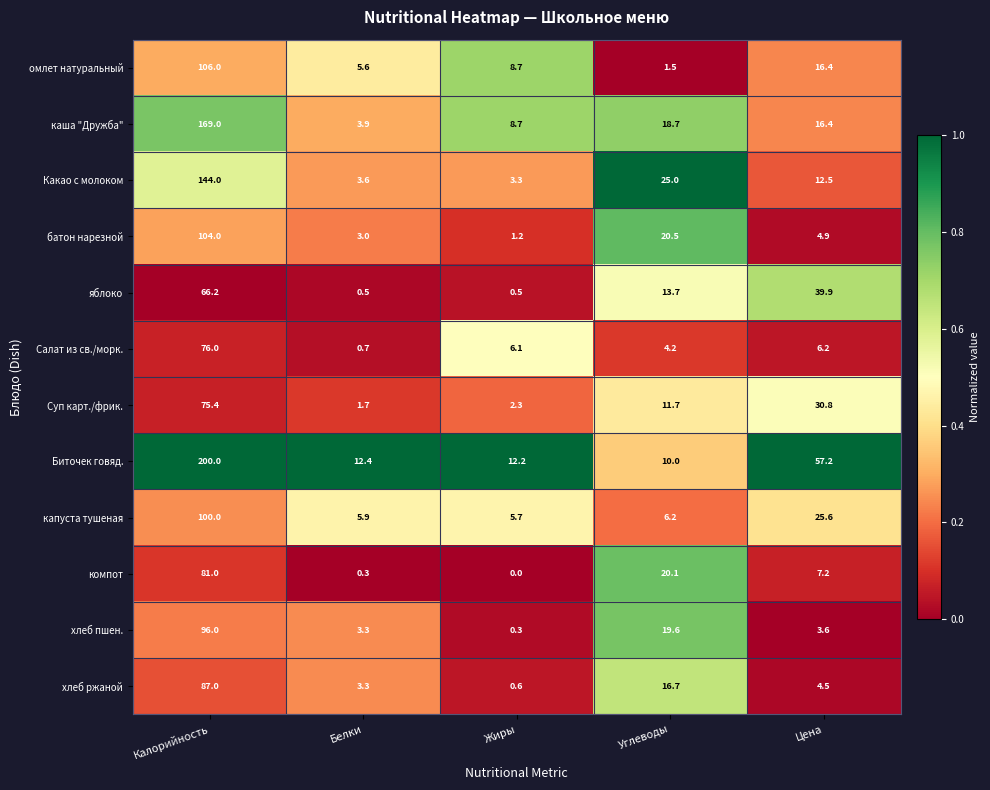

What is the difference between the highest and lowest values at Белки?

12.1